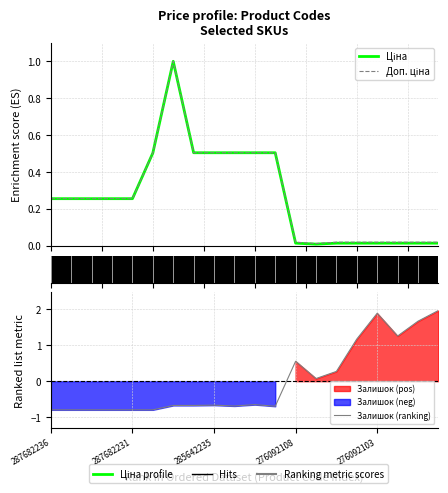

Rank the series at 6 from highest to lowest value.

Ціна, Доп. ціна, Залишок (ranking)